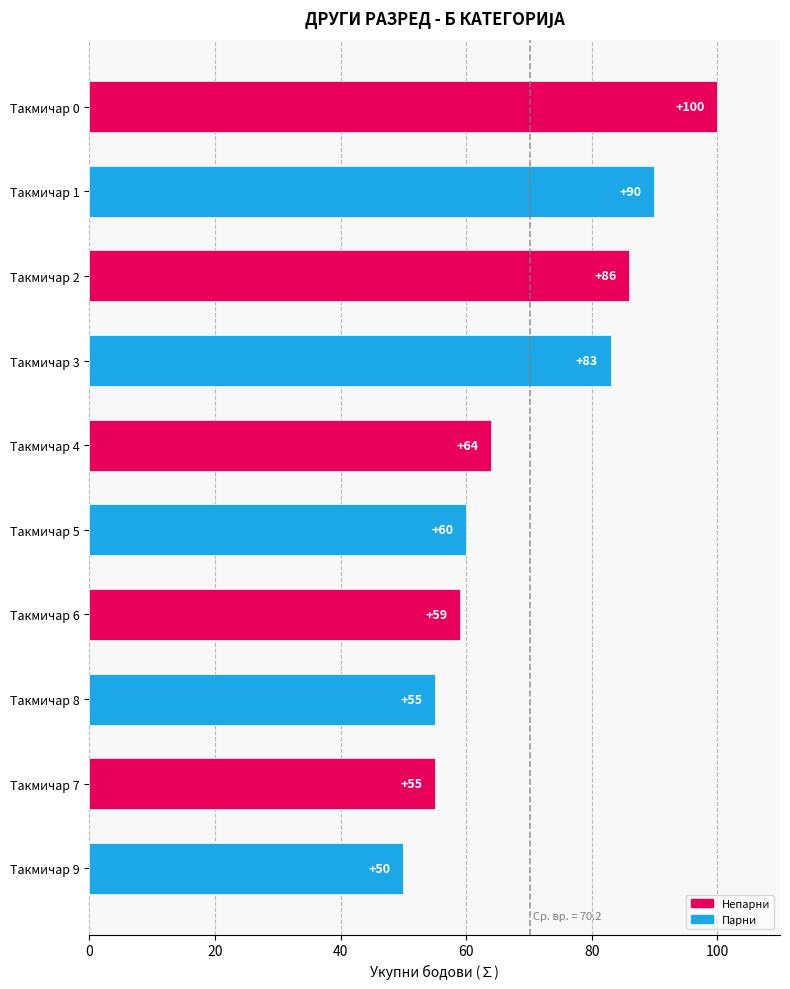

How many bars are there in total?

10